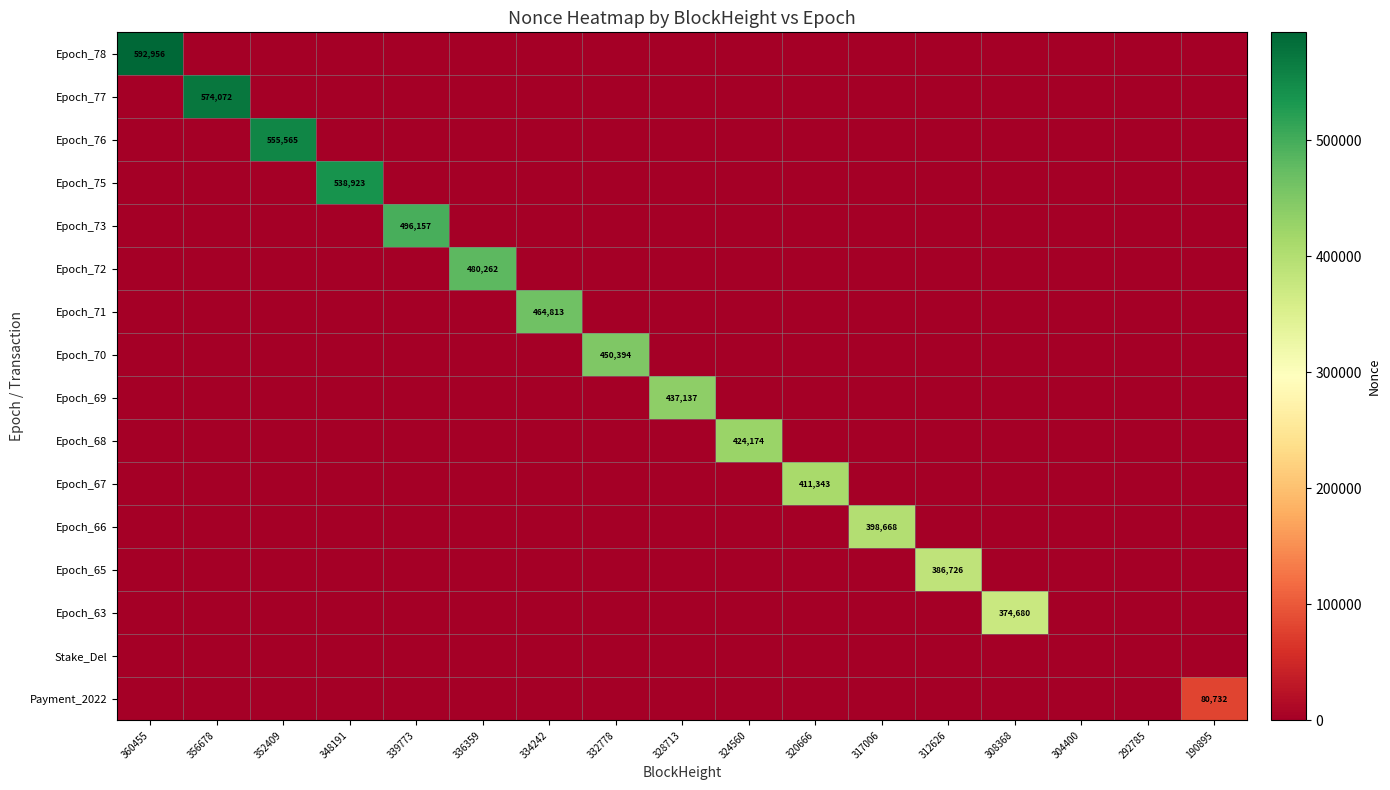

At 356678, list the series in order from largest to smallest.

Epoch_77, Epoch_78, Epoch_76, Epoch_75, Epoch_73, Epoch_72, Epoch_71, Epoch_70, Epoch_69, Epoch_68, Epoch_67, Epoch_66, Epoch_65, Epoch_63, Stake_Del, Payment_2022